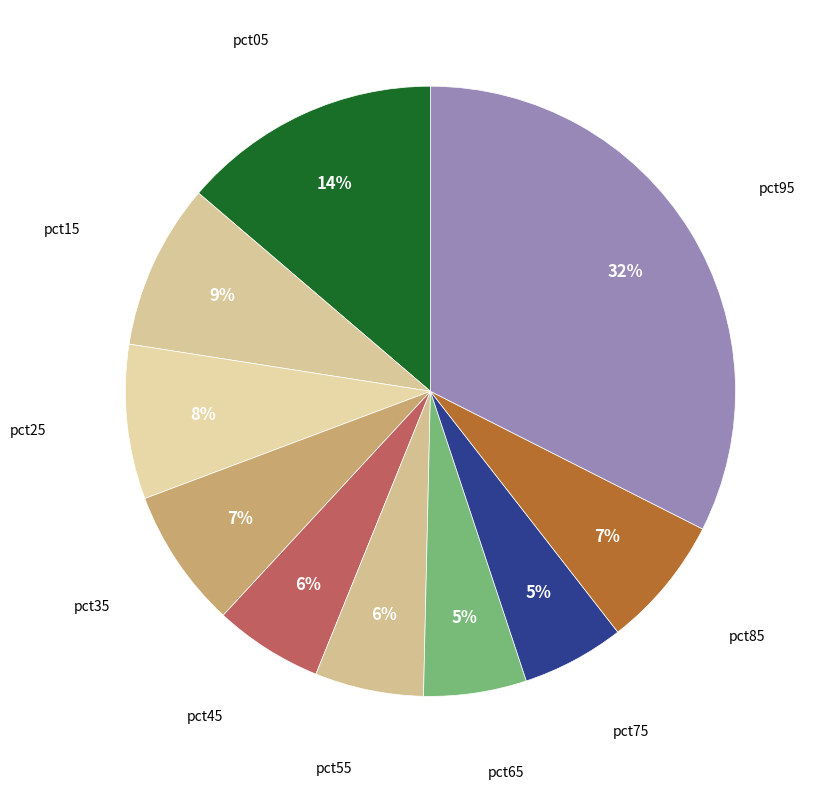

Count the number of slices in the pie.

10